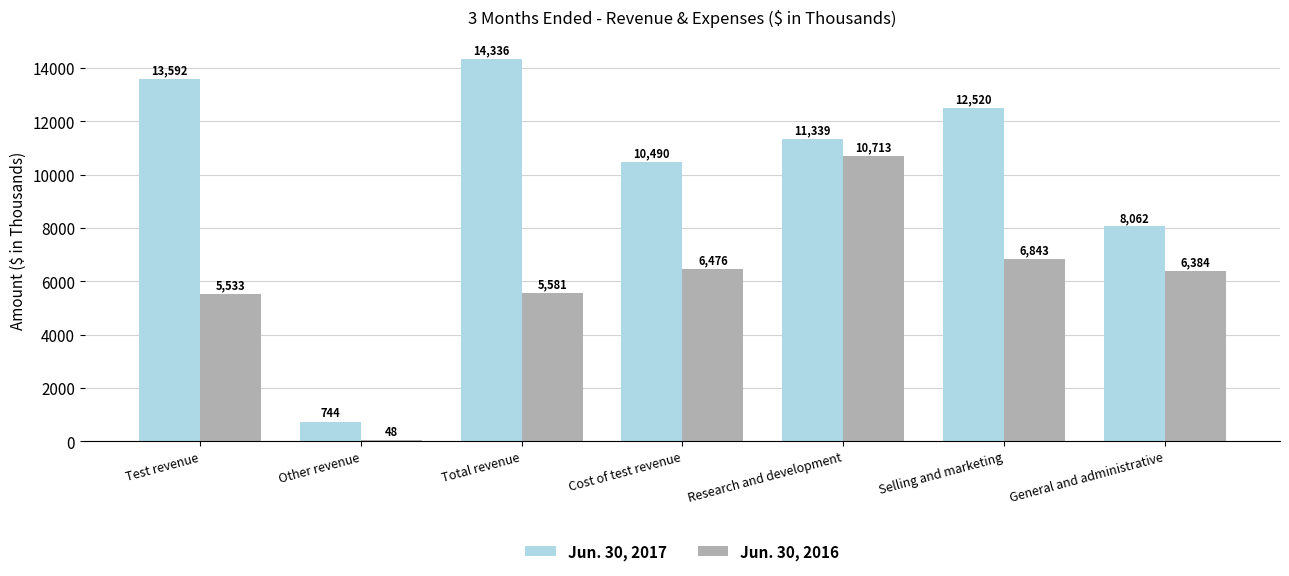

Reading right to left, transcribe all the data shown in this chart.

Jun. 30, 2017: 8062	12520	11339	10490	14336	744	13592
Jun. 30, 2016: 6384	6843	10713	6476	5581	48	5533